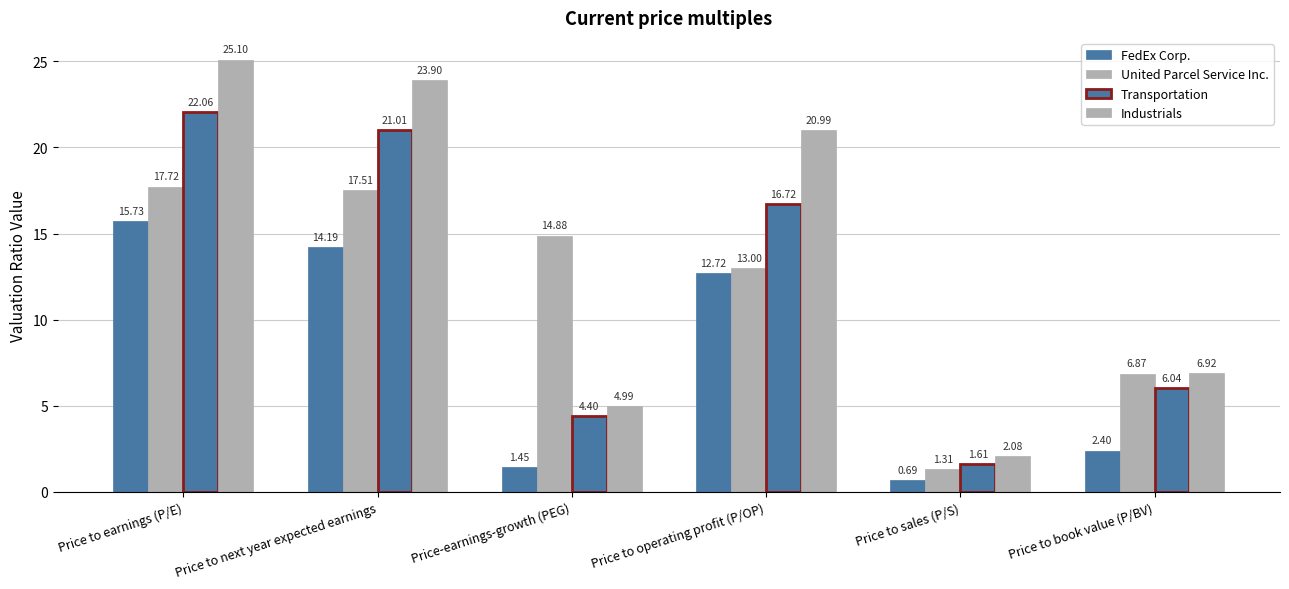

How many groups of bars are there?

6